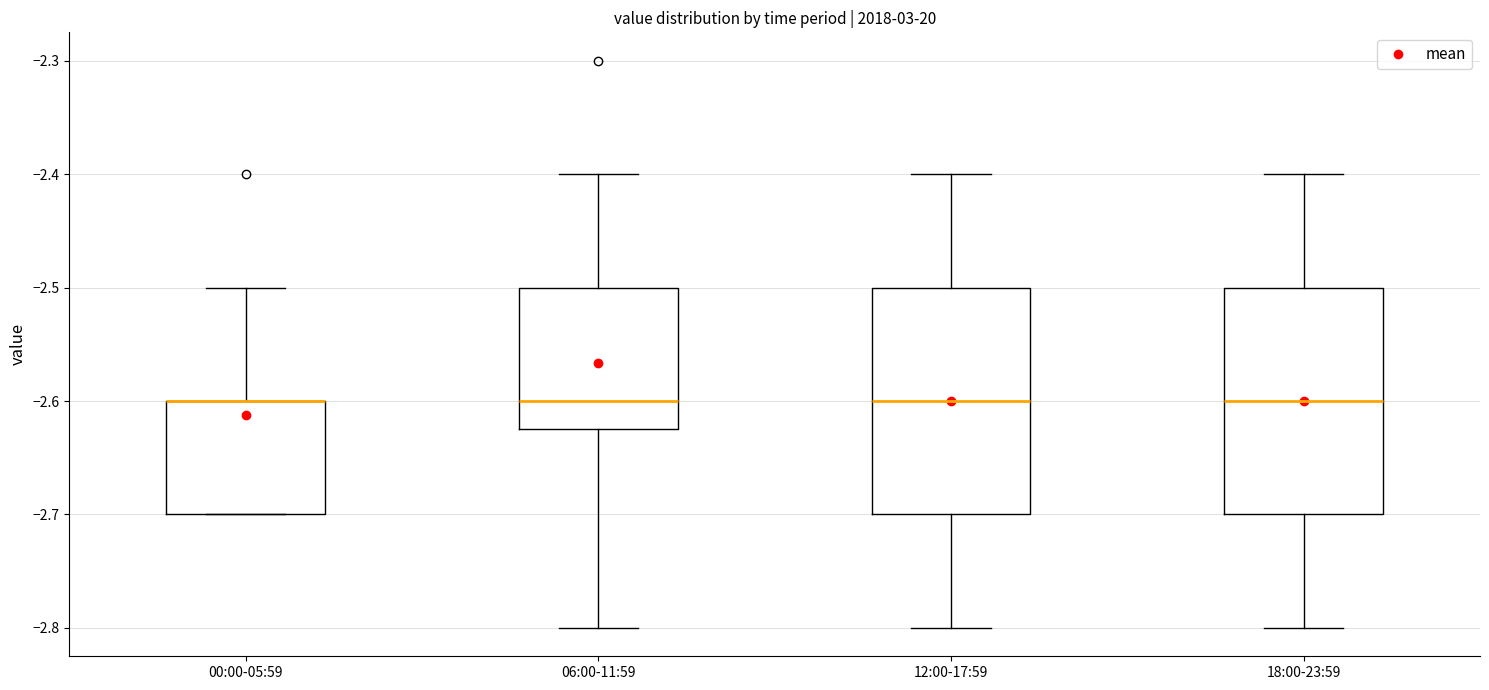

Reading left to right, read every box against the y-axis: the position of its median line, the range the box covers, and the ends of its whiskers. The values are not printed on the chart, so give them approximately, as read against the axis.

00:00-05:59: median -2.60 (drawn on the box's upper edge), box -2.70 to -2.60, whiskers -2.70 to -2.50
06:00-11:59: median -2.60, box -2.62 to -2.50, whiskers -2.80 to -2.40
12:00-17:59: median -2.60, box -2.70 to -2.50, whiskers -2.80 to -2.40
18:00-23:59: median -2.60, box -2.70 to -2.50, whiskers -2.80 to -2.40